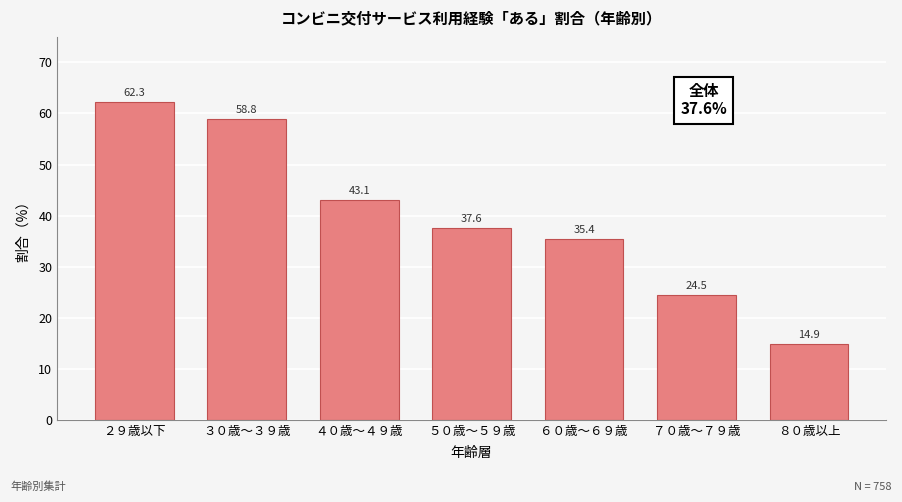

Reading left to right, list all the values displayed in this chart.

２９歳以下=62.3	３０歳～３９歳=58.8	４０歳～４９歳=43.1	５０歳～５９歳=37.6	６０歳～６９歳=35.4	７０歳～７９歳=24.5	８０歳以上=14.9